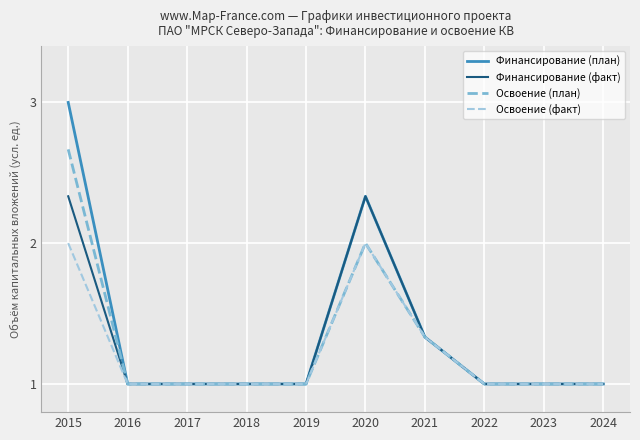

List the series in order of their peak value, highest first.

Финансирование (план), Освоение (план), Финансирование (факт), Освоение (факт)